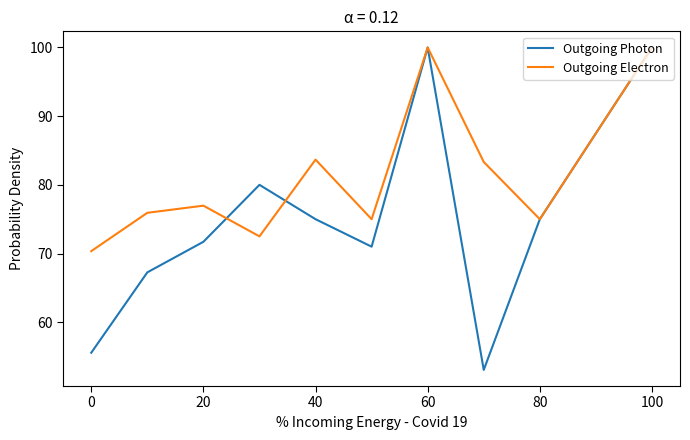

Which series has the largest range (max minus min)?

Outgoing Photon